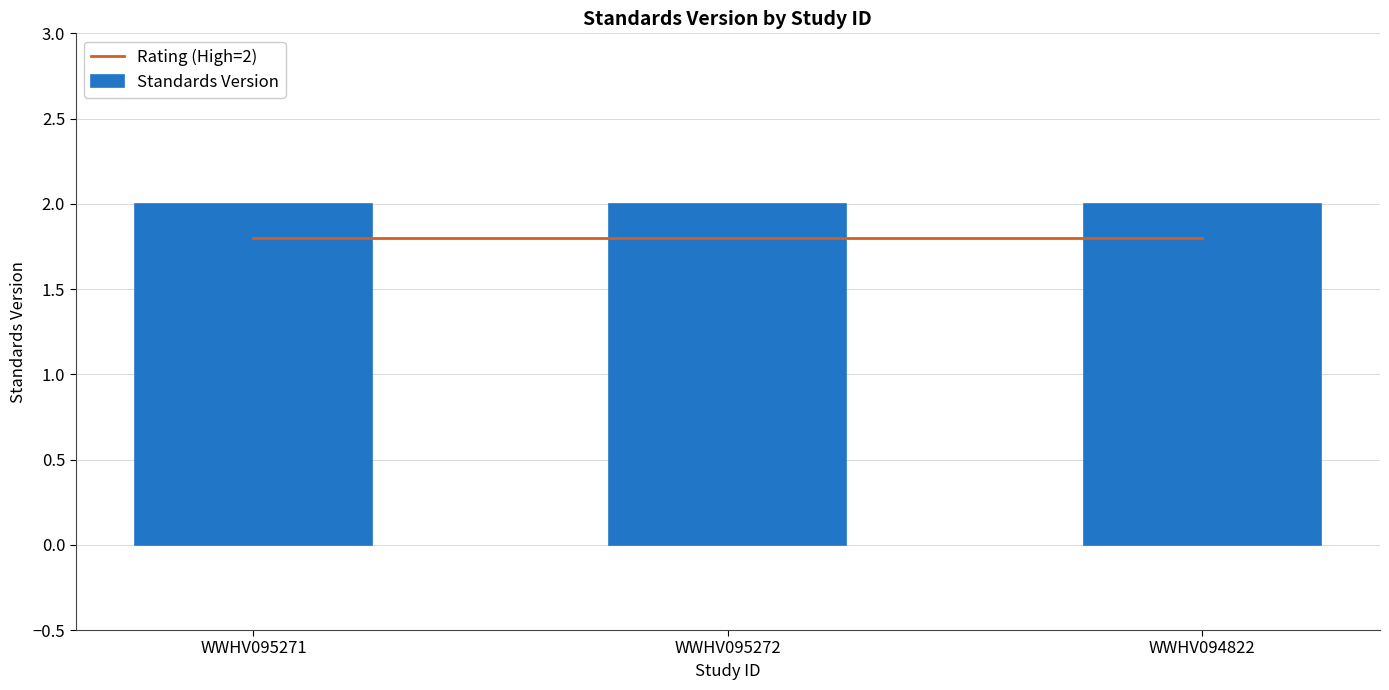

What is the smallest value displayed?

1.8